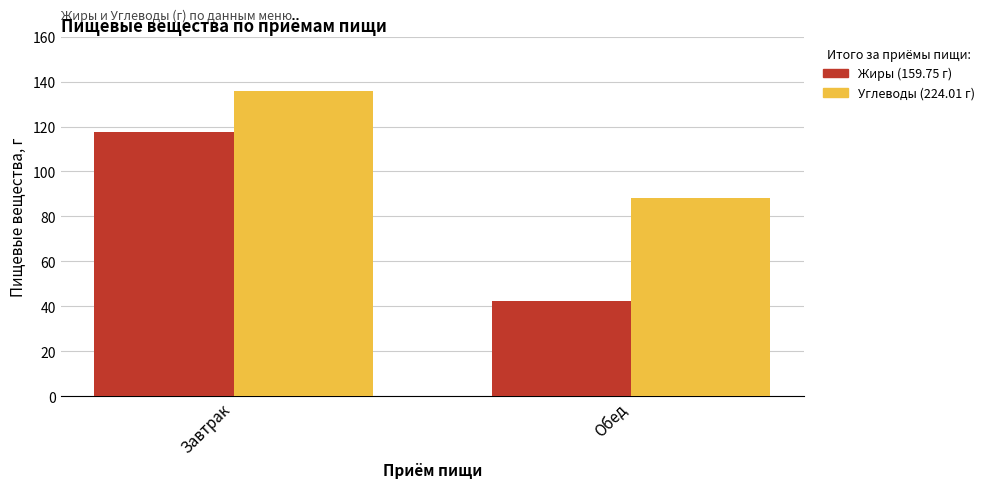

How many distinct data groups are displayed?

2